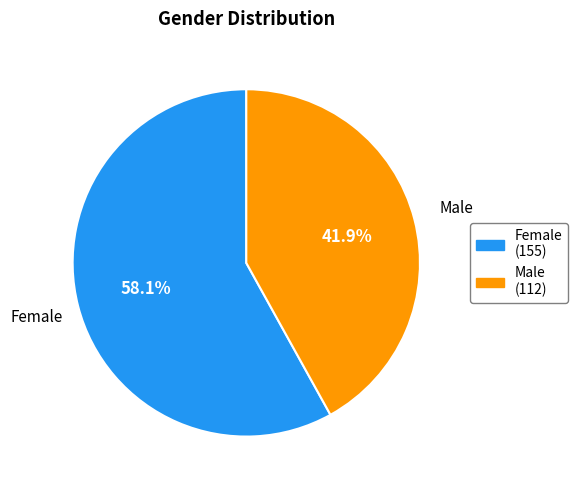

How many segments does this pie chart have?

2